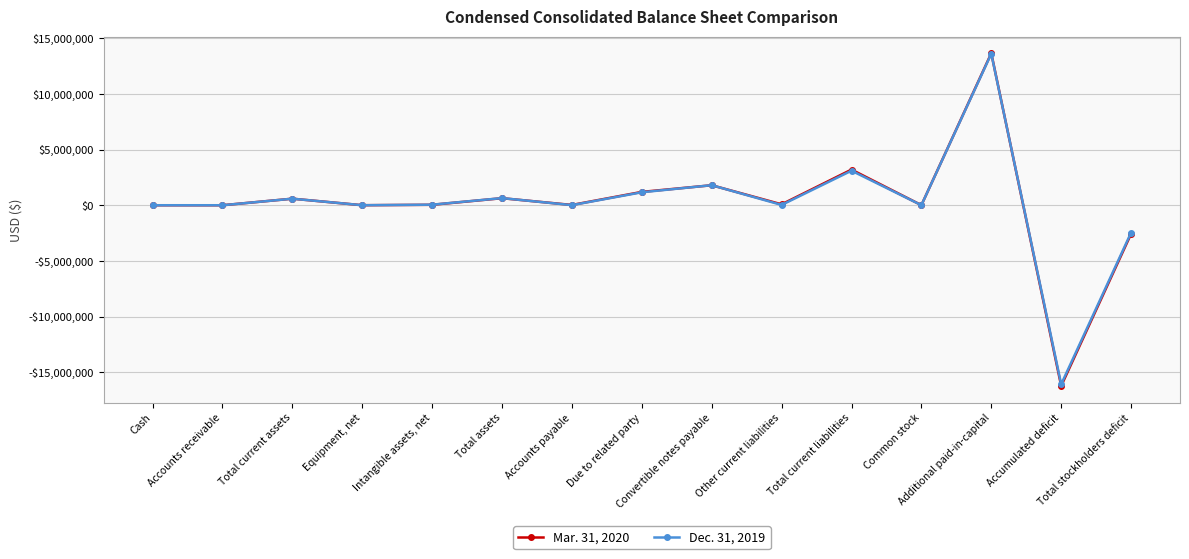

Rank the categories by Dec. 31, 2019 value from highest to lowest.

Additional paid-in-capital, Total current liabilities, Convertible notes payable, Due to related party, Total assets, Total current assets, Intangible assets, net, Other current liabilities, Accounts payable, Common stock, Equipment, net, Cash, Accounts receivable, Total stockholders deficit, Accumulated deficit